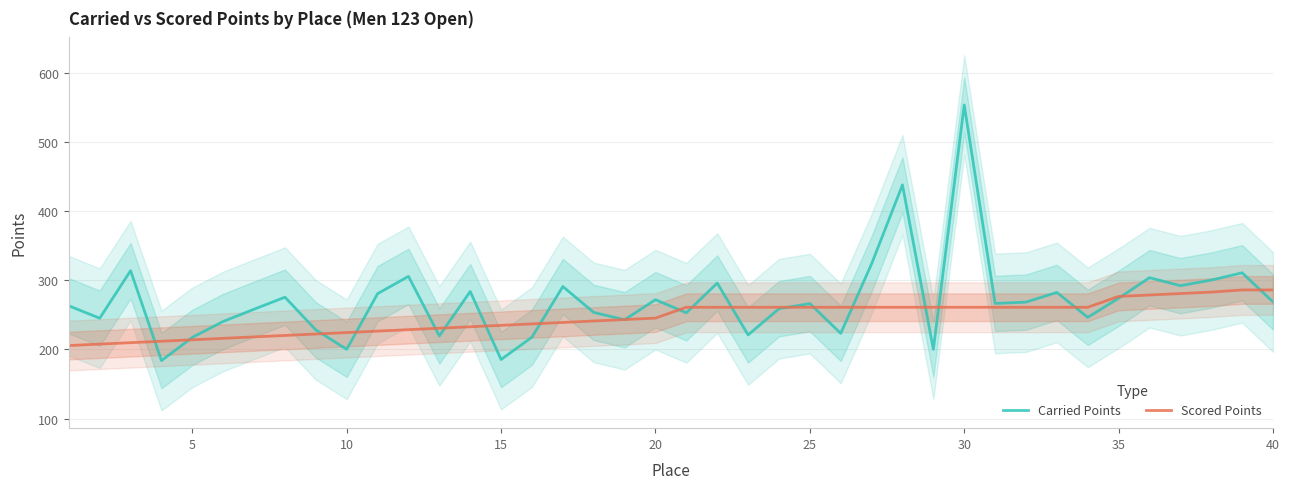

True or false: Carried Points has a value of 266.1 at 25.

True